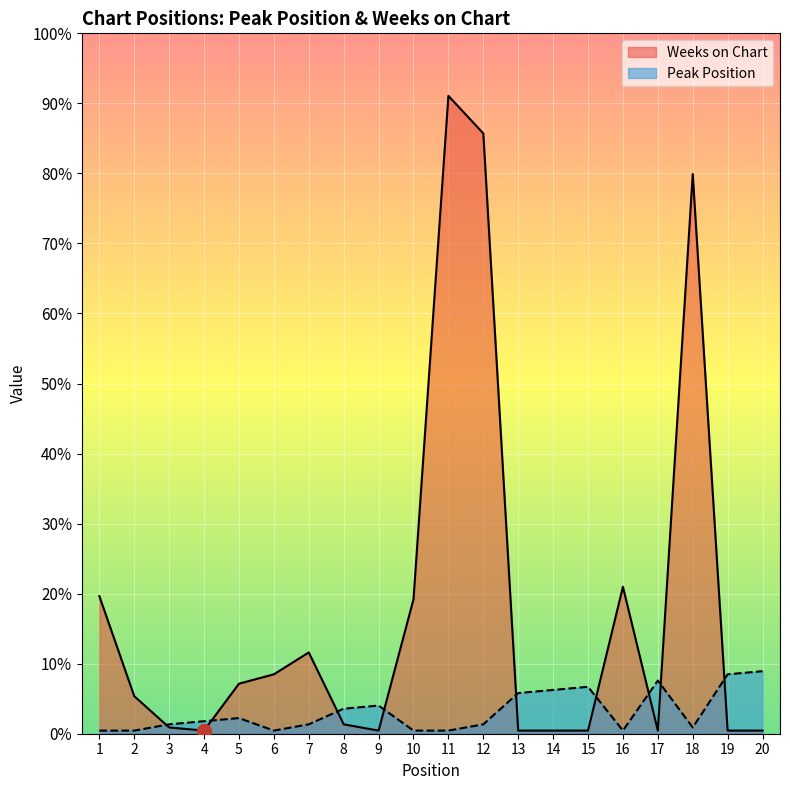

Between 19 and 4, which is larger?

19